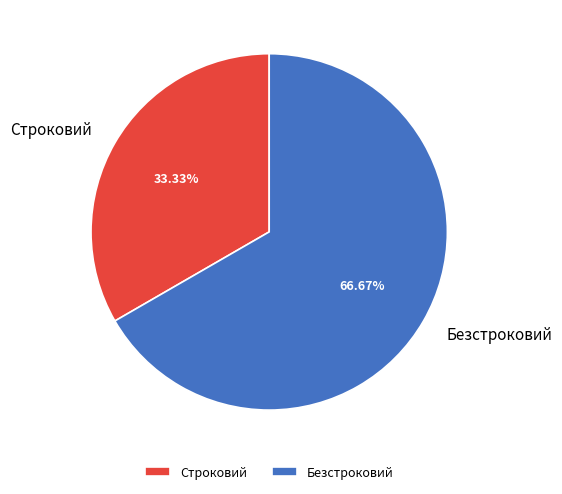

What is the total percentage of Безстроковий and Строковий?

100.0%